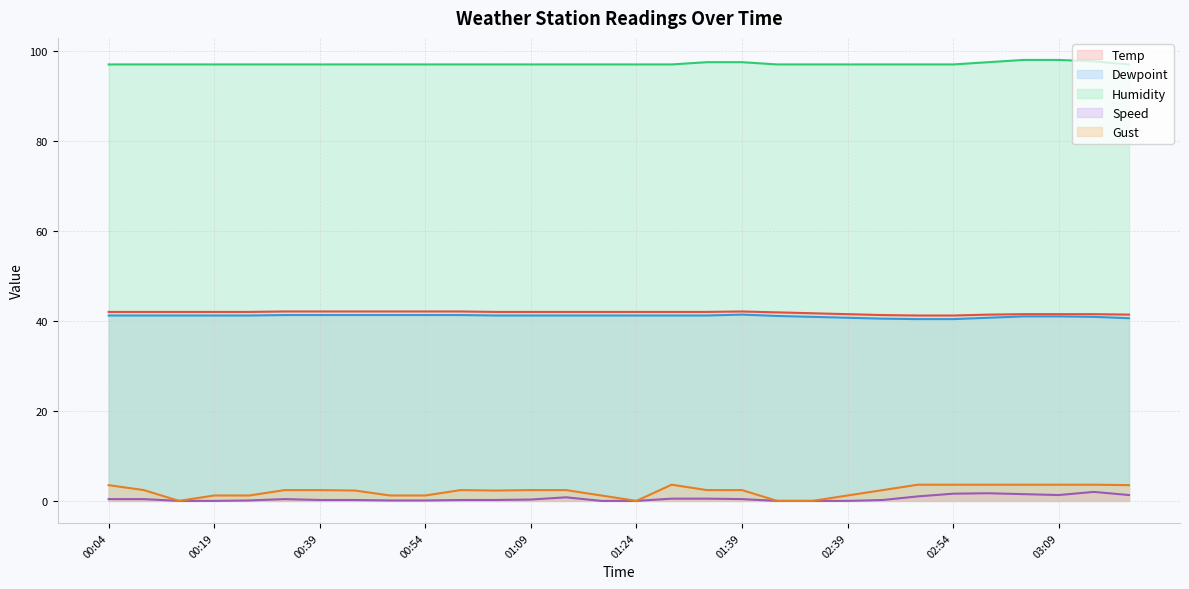

What is the label of the 27th point from the right?

00:19